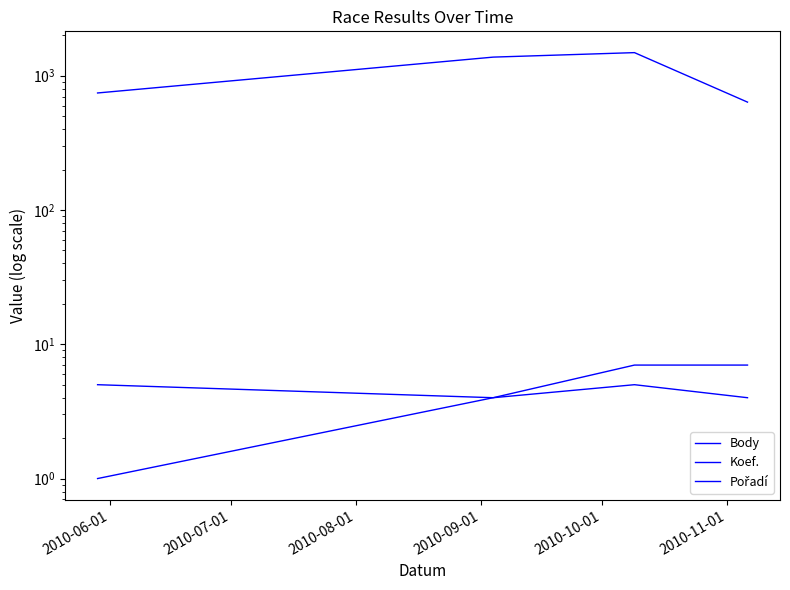

Reading left to right, list all the values displayed in this chart.

Body: 744	1376	1486	636
Koef.: 1	4	5	4
Pořadí: 5	4	7	7